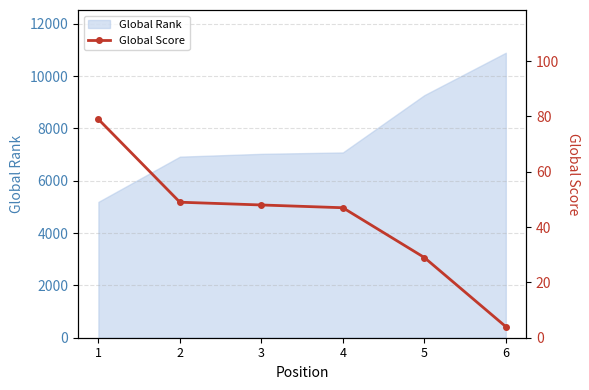

The value of Global Rank at 1 is 5193. True or false?

True